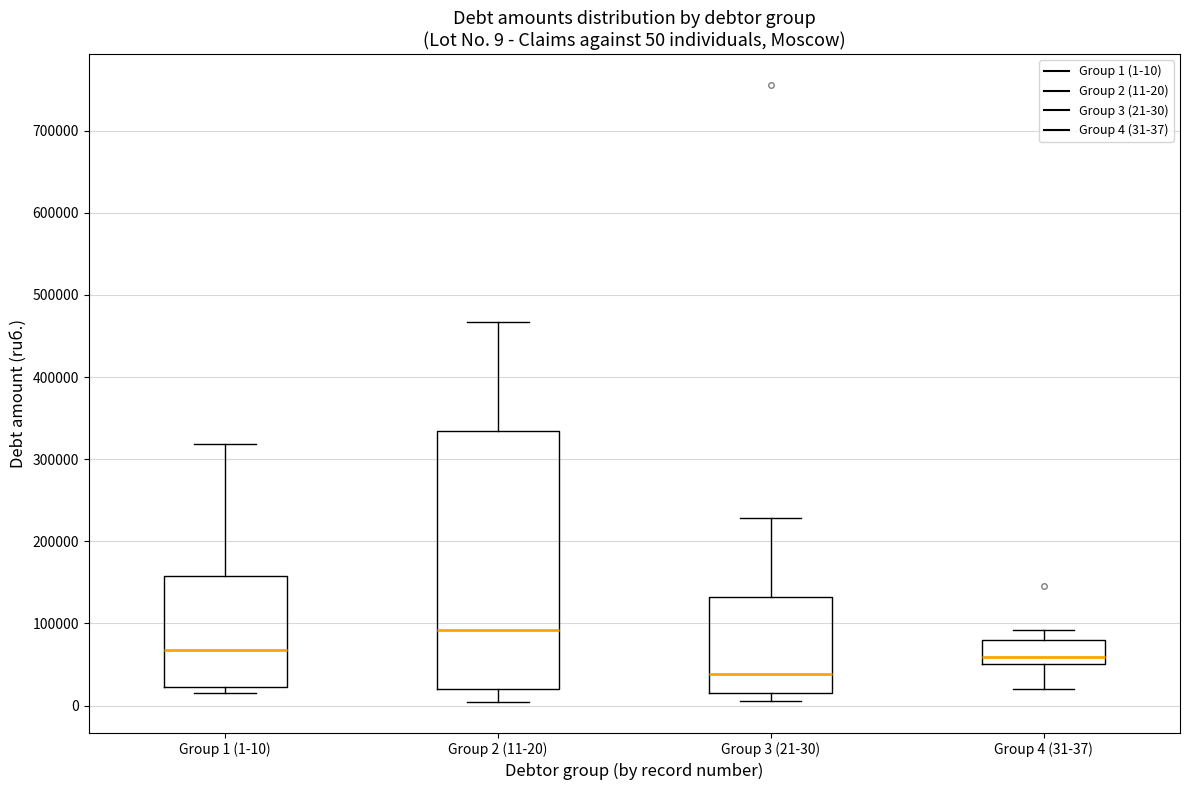

Which box is the tallest, from its lower edge to its upper edge?

Group 2 (11-20)